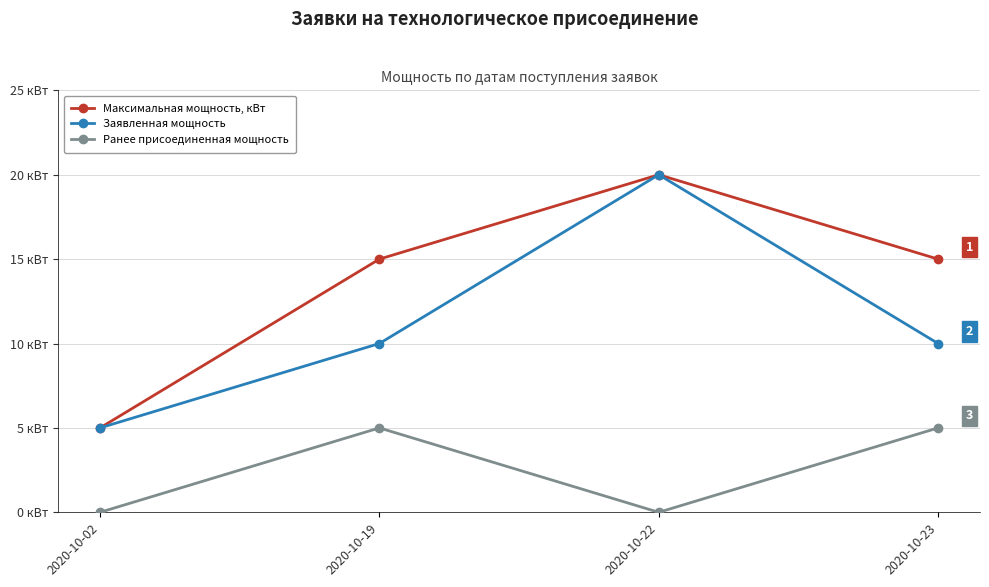

Reading left to right, list all the values displayed in this chart.

Максимальная мощность, кВт: 5	15	20	15
Заявленная мощность: 5	10	20	10
Ранее присоединенная мощность: 0	5	0	5